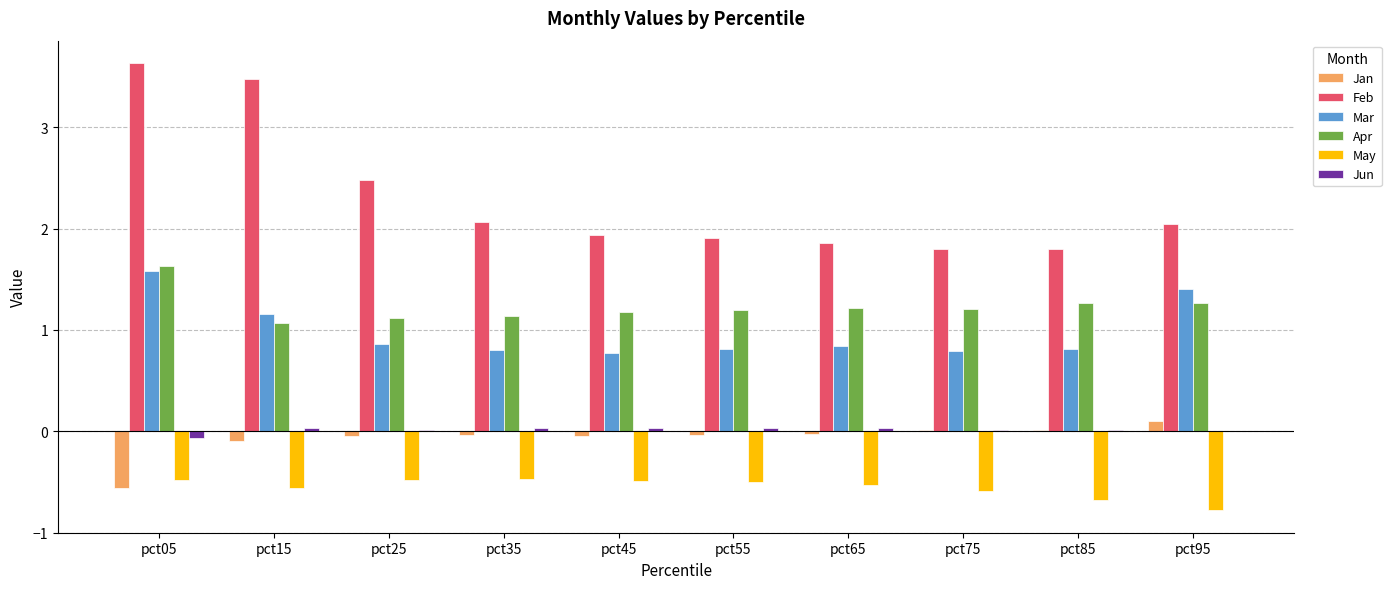

Which series changed the most between pct05 and pct85?

Feb